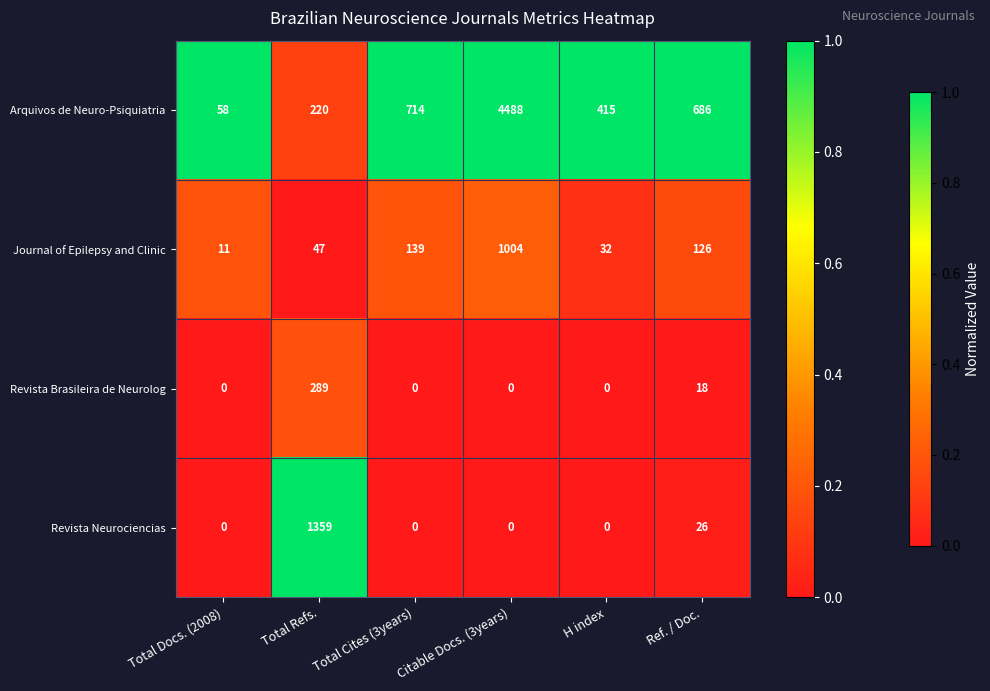

Which series has the widest spread of values?

Arquivos de Neuro-Psiquiatria